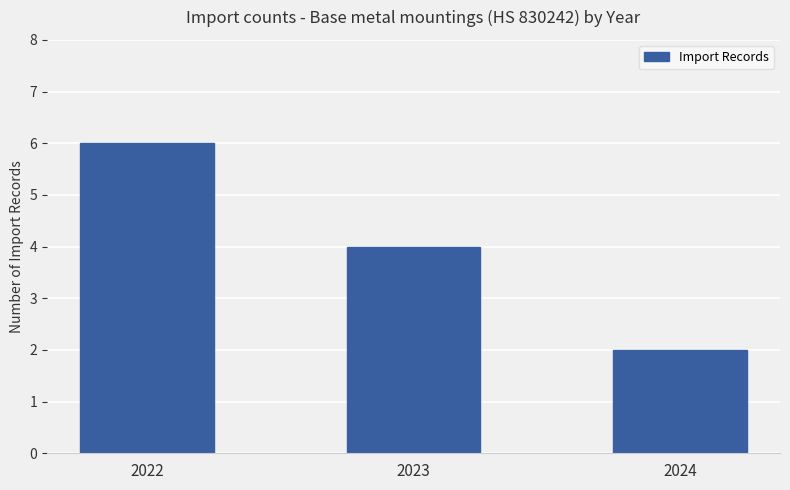

At which label does the data first exceed 4?

2022